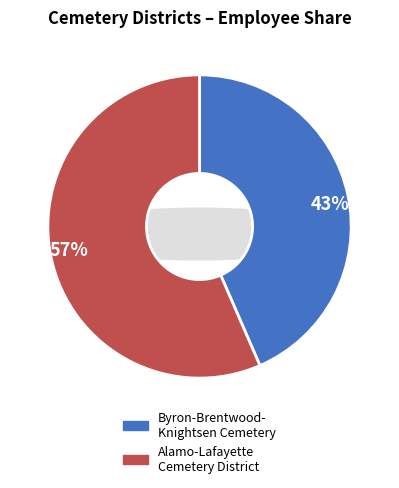

To the nearest percent, what portion does Alamo-Lafayette Cemetery District represent?

57%